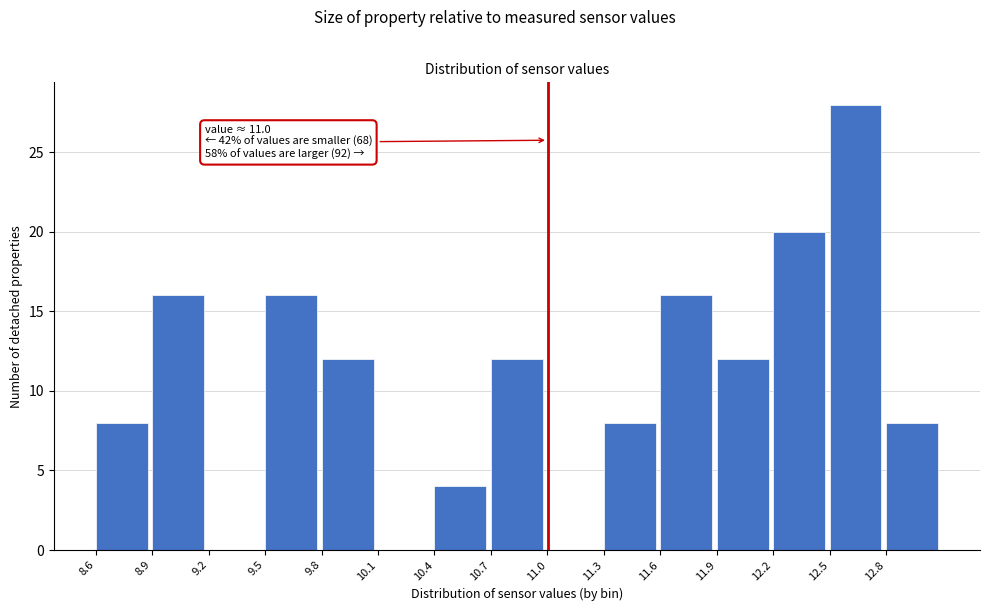

Which range on the x-axis has the tallest bar?

12.50 to 12.75